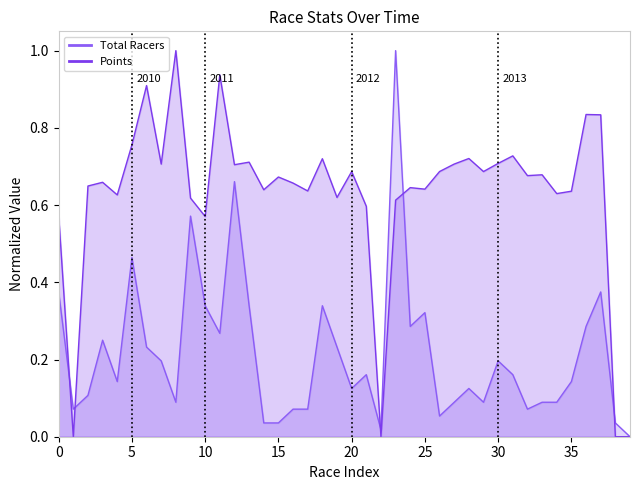

Between 2012-10-20 and 2013-11-10, which series saw the biggest shift?

Total Racers